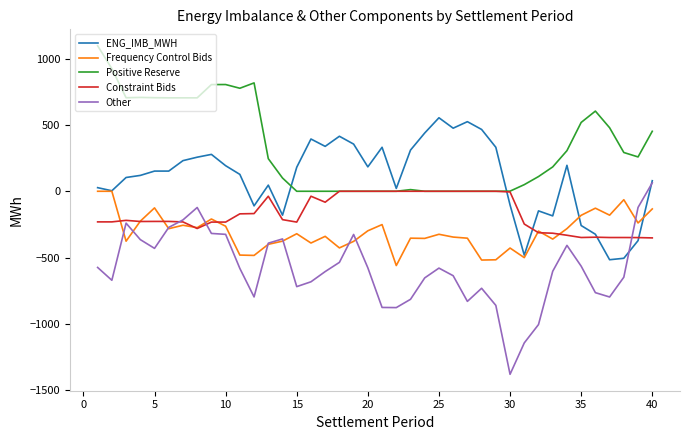

Which series has the largest total across all categories?

Positive Reserve